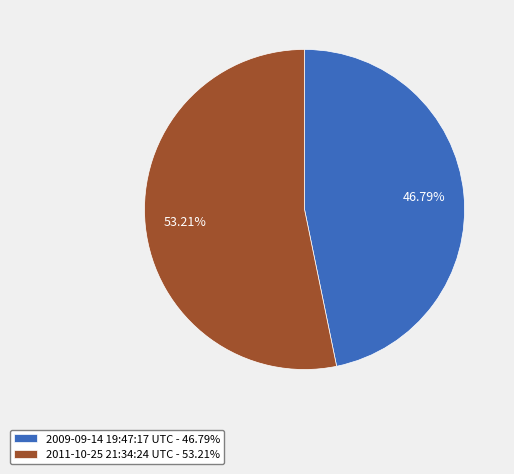

Which slice is the smallest?

2009-09-14 19:47:17 UTC